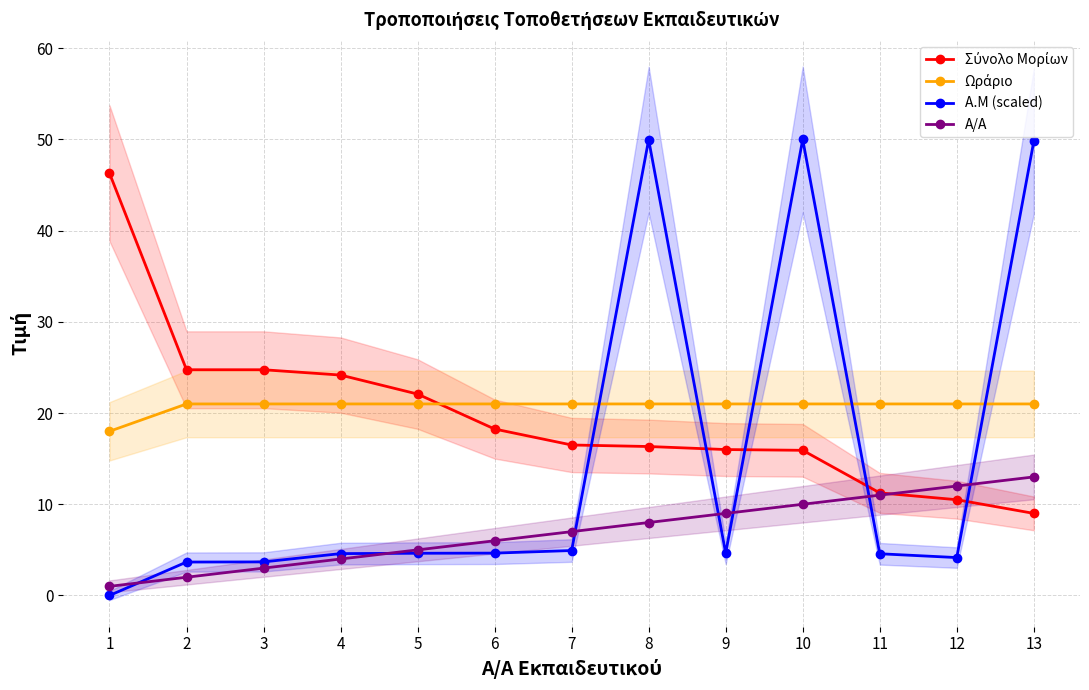

Rank the series at 6 from lowest to highest value.

Α.Μ (scaled), Α/Α, Σύνολο Μορίων, Ωράριο